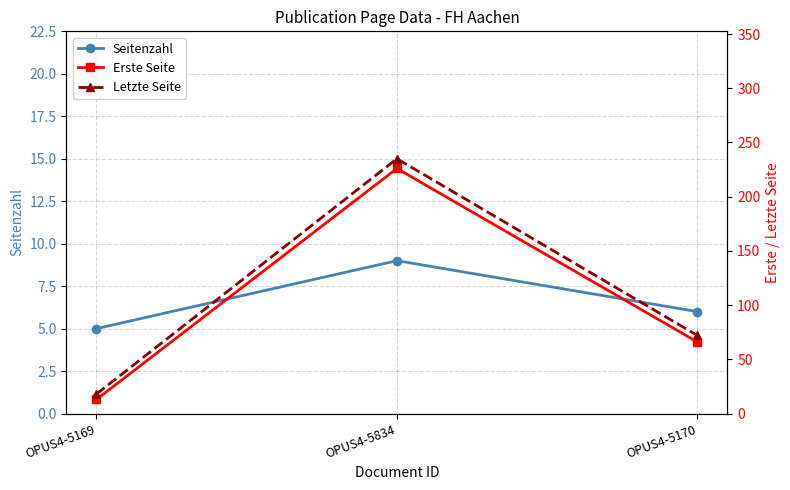

Which series changed the most between OPUS4-5169 and OPUS4-5170?

Letzte Seite